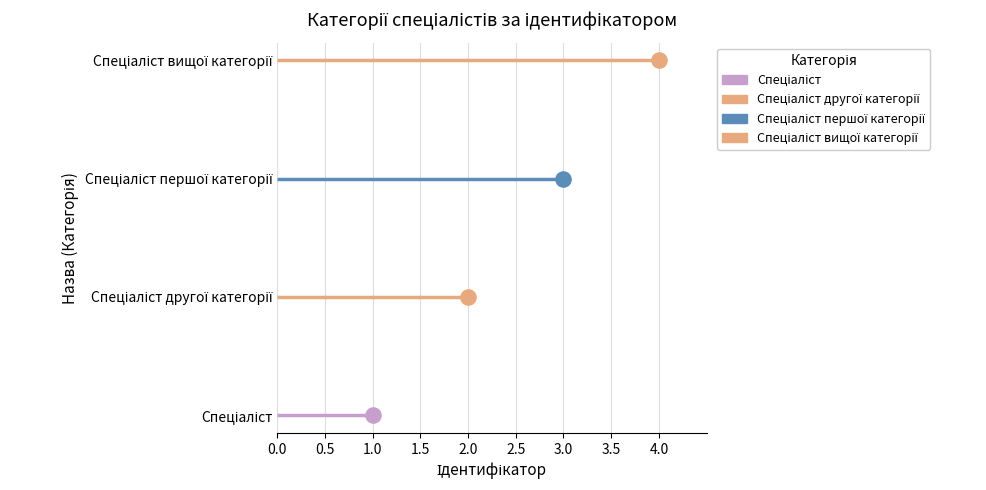

Between Спеціаліст першої категорії and Спеціаліст вищої категорії, which is larger?

Спеціаліст вищої категорії